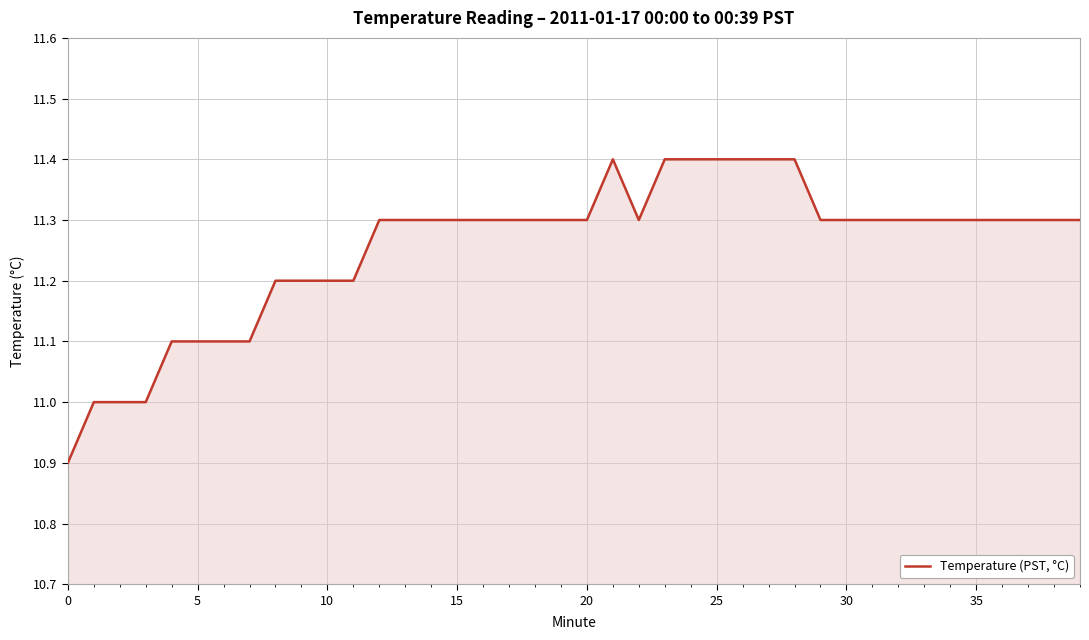

What is the minimum value shown in the chart?

10.9